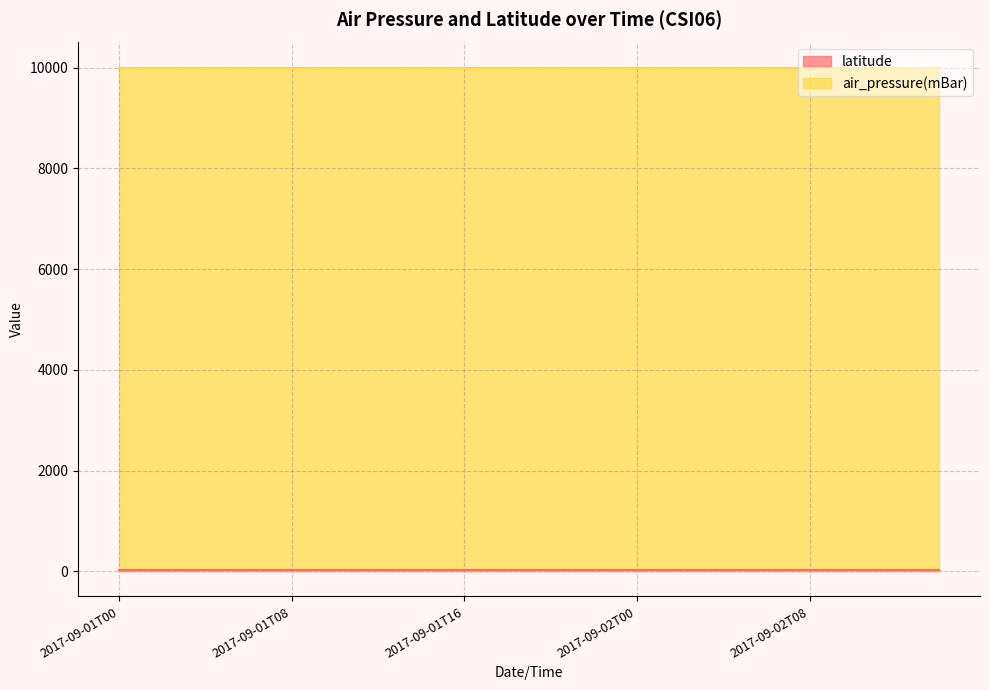

True or false: latitude and air_pressure(mBar) cross at least once.

False